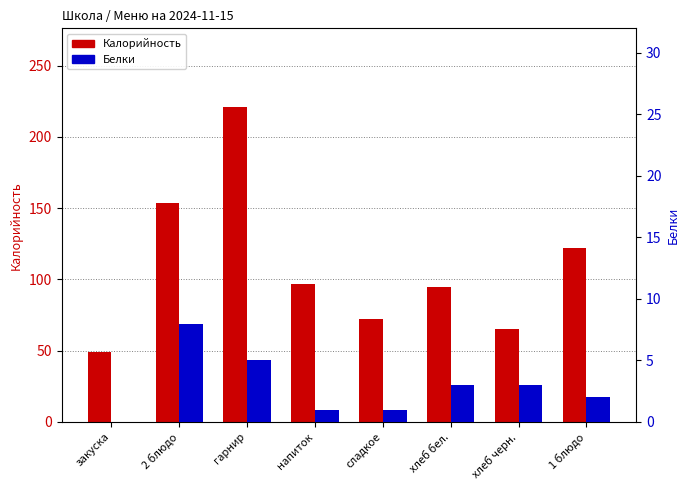

Which series changed the most between 2 блюдо and сладкое?

Калорийность